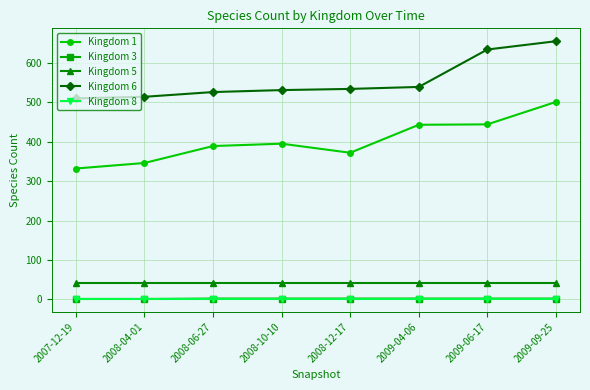

What is the sum of all Kingdom 8 values?

16